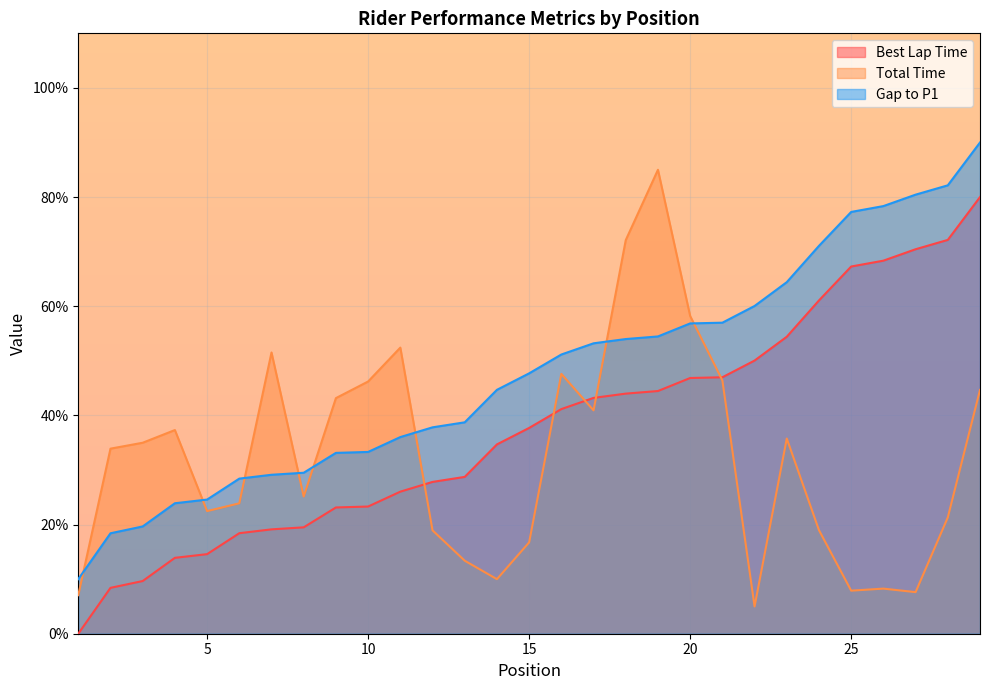

Reading left to right, what are all the values shown in this chart?

Best Lap Time: 1=0.0	2=8.4	3=9.7	4=13.9	5=14.6	6=18.4	7=19.1	8=19.5	9=23.1	10=23.3	11=26.0	12=27.8	13=28.7	14=34.7	15=37.7	16=41.2	17=43.2	18=44.0	19=44.5	20=46.9	21=47.0	22=50.0	23=54.4	24=61.1	25=67.3	26=68.3	27=70.4	28=72.2	29=80.0
Total Time: 1=7.1	2=33.9	3=35.0	4=37.3	5=22.5	6=23.9	7=51.5	8=25.1	9=43.2	10=46.2	11=52.4	12=18.9	13=13.4	14=10.0	15=16.7	16=47.6	17=40.9	18=72.1	19=85.0	20=58.2	21=46.4	22=5.0	23=35.8	24=19.0	25=7.9	26=8.3	27=7.6	28=21.3	29=44.7
Gap to P1: 1=10.0	2=18.4	3=19.7	4=23.9	5=24.6	6=28.4	7=29.1	8=29.5	9=33.1	10=33.3	11=36.0	12=37.8	13=38.7	14=44.7	15=47.7	16=51.2	17=53.2	18=54.0	19=54.5	20=56.9	21=57.0	22=60.0	23=64.4	24=71.1	25=77.3	26=78.3	27=80.4	28=82.2	29=90.0